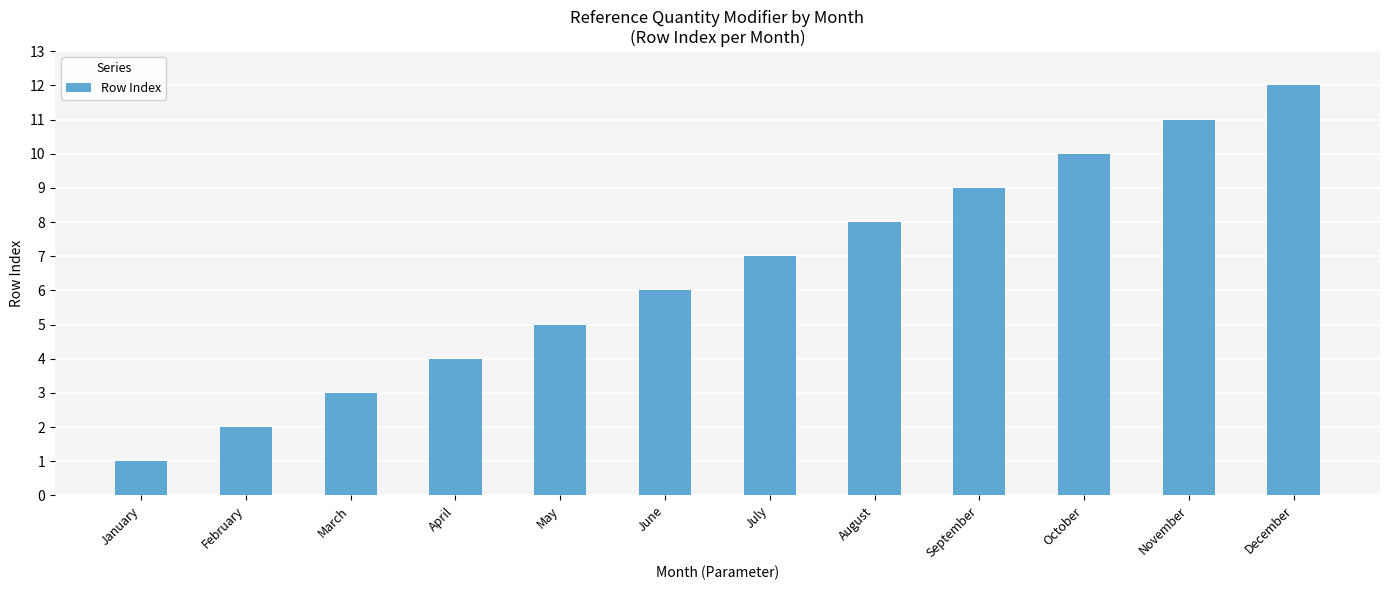

What is the difference between the values at September and March?

6